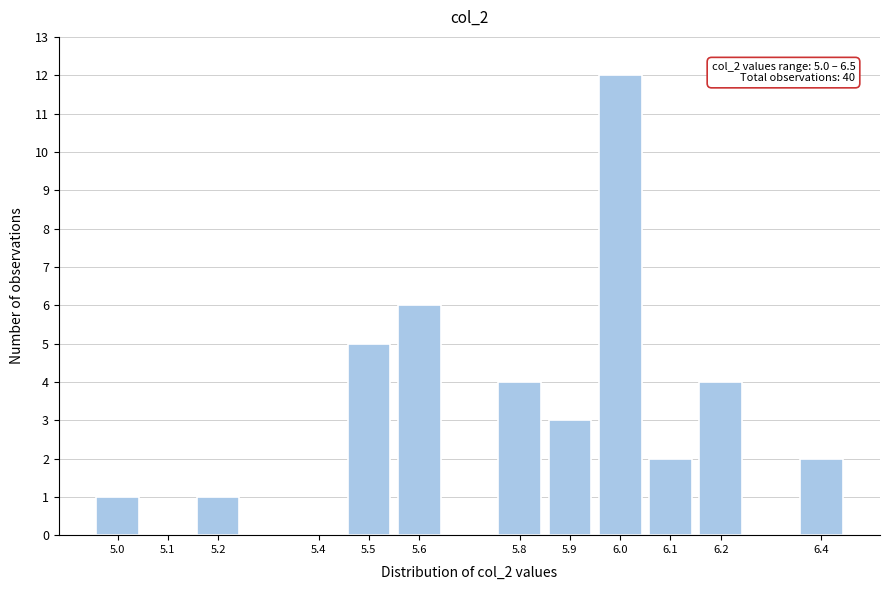

Reading left to right, list all the values displayed in this chart.

5.0=1	5.1=0	5.2=1	5.4=0	5.5=5	5.6=6	5.8=4	5.9=3	6.0=12	6.1=2	6.2=4	6.4=2